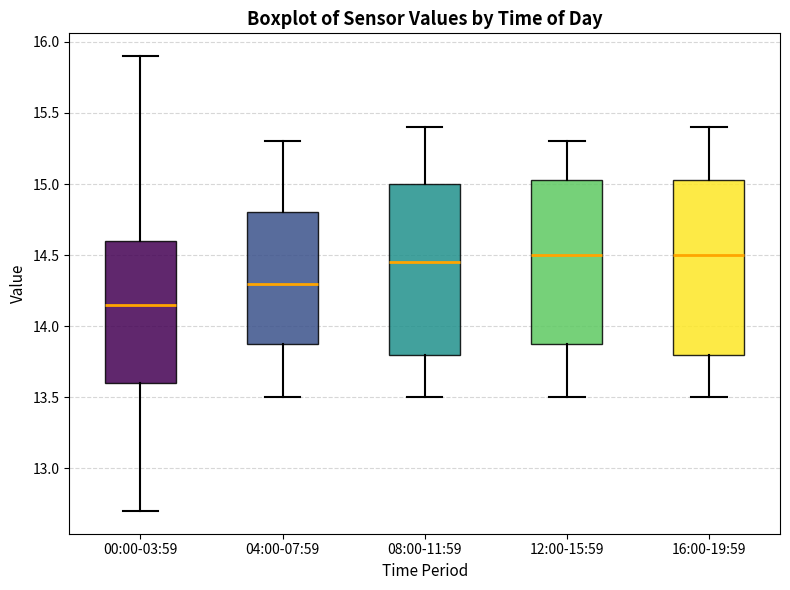

Reading left to right, read every box against the y-axis: the position of its median line, the range the box covers, and the ends of its whiskers. The values are not printed on the chart, so give them approximately, as read against the axis.

00:00-03:59: median 14.15, box 13.60 to 14.60, whiskers 12.70 to 15.90
04:00-07:59: median 14.30, box 13.90 to 14.80, whiskers 13.50 to 15.30
08:00-11:59: median 14.45, box 13.80 to 15.00, whiskers 13.50 to 15.40
12:00-15:59: median 14.50, box 13.90 to 15.05, whiskers 13.50 to 15.30
16:00-19:59: median 14.50, box 13.80 to 15.05, whiskers 13.50 to 15.40